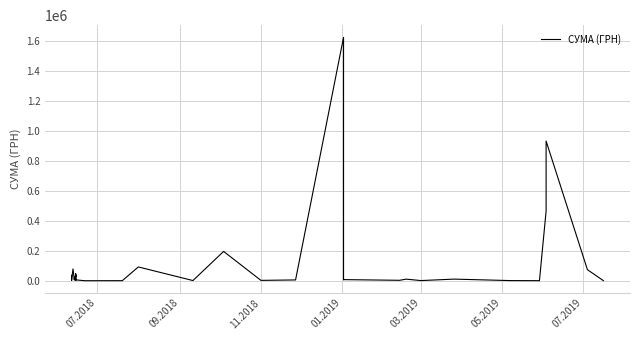

How many categories are shown in the chart?

40